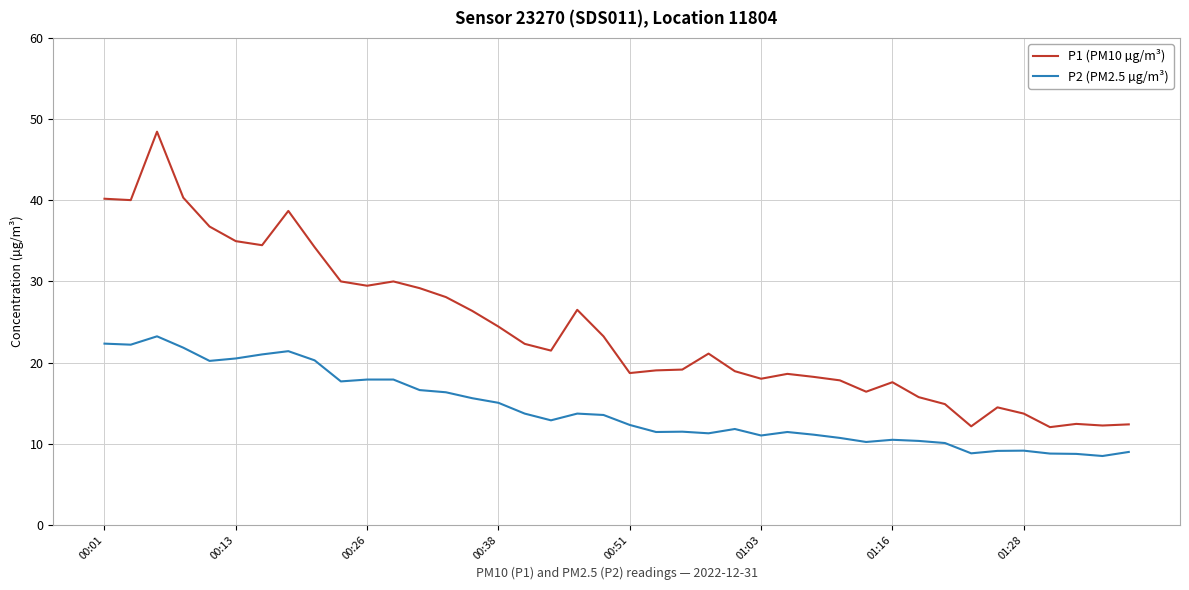

What is the average value of the P1 (PM10 µg/m³) series?

24.1